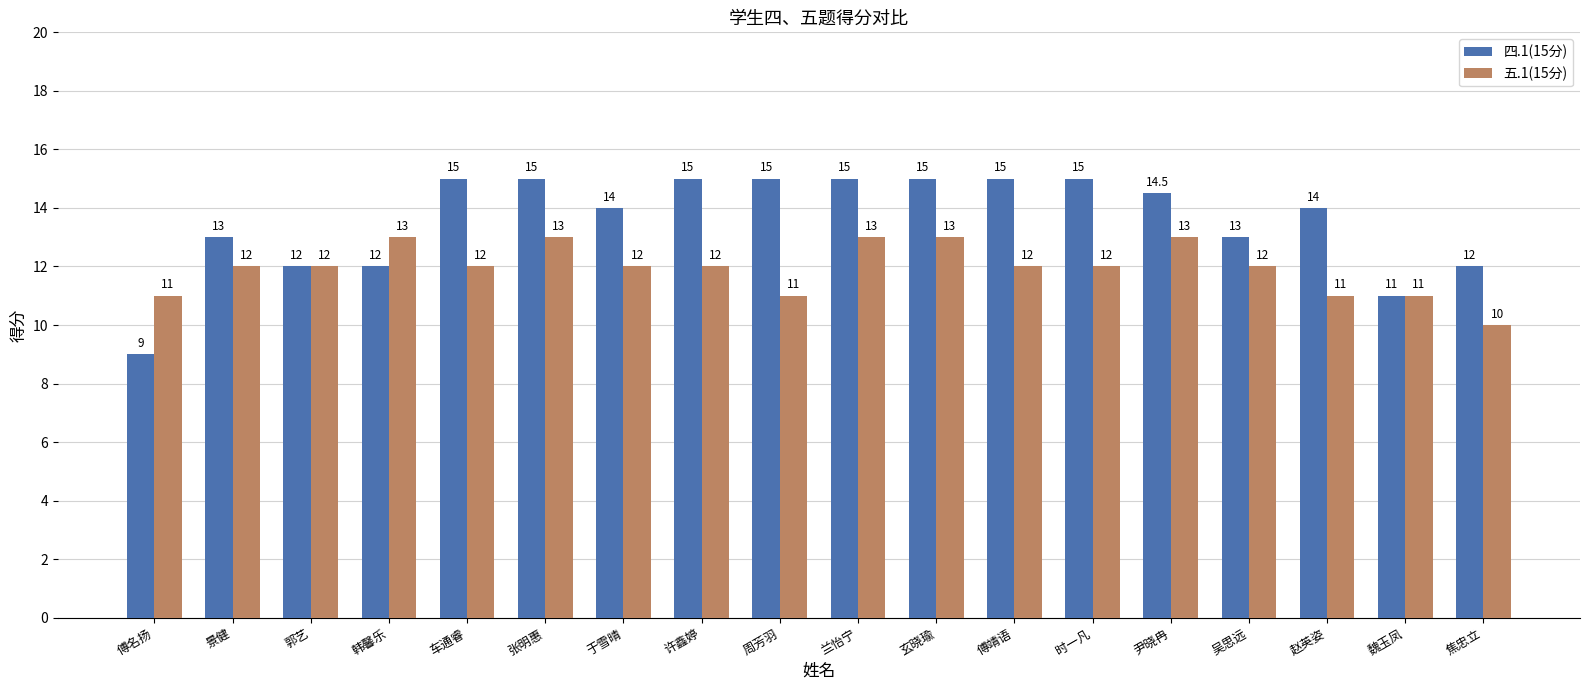

Between 于雪晴 and 许鑫婷, which series saw the biggest shift?

四.1(15分)